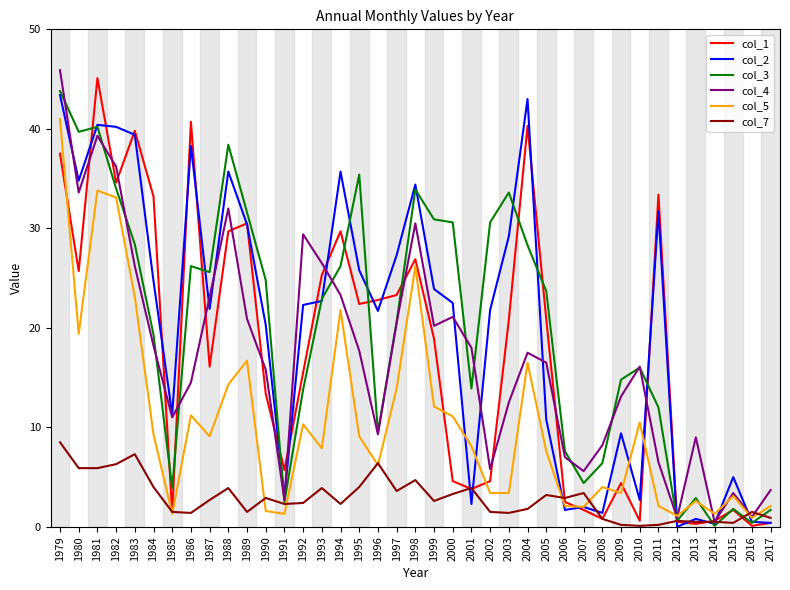

The value of col_1 at 1982 is 22.1. True or false?

False